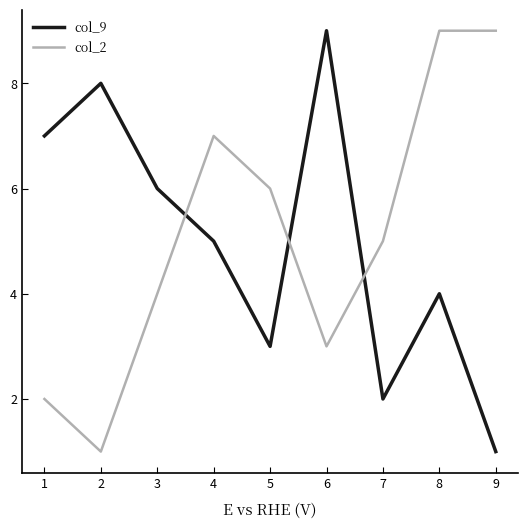

At which category is the sum across all series the highest?

8